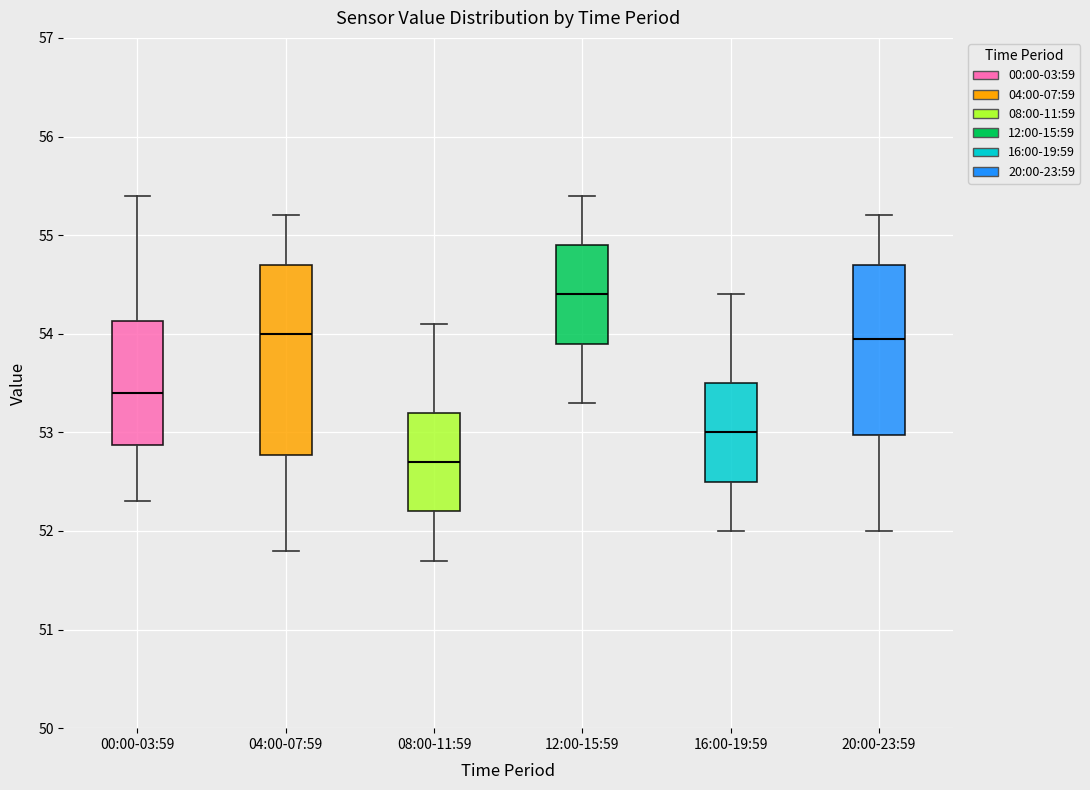

Which box's median line is the lowest?

08:00-11:59